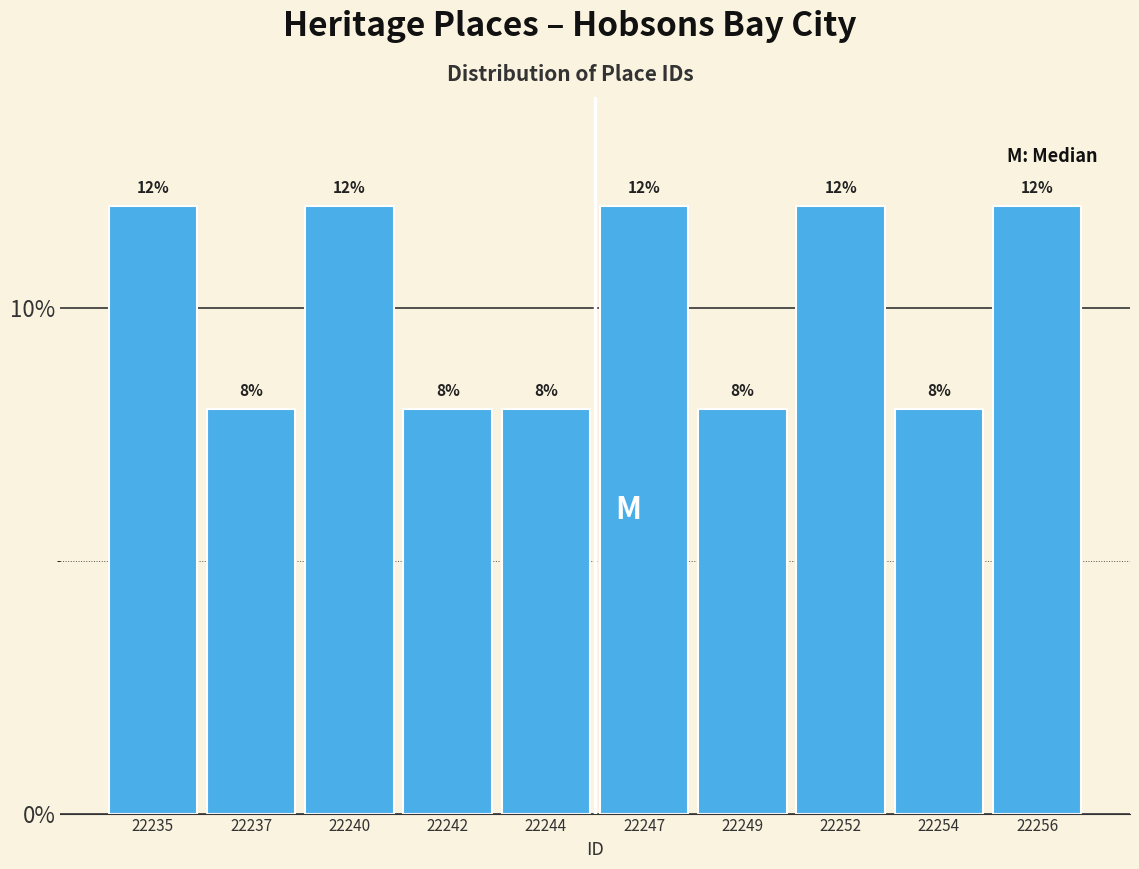

Reading left to right, transcribe all the data shown in this chart.

12	8	12	8	8	12	8	12	8	12